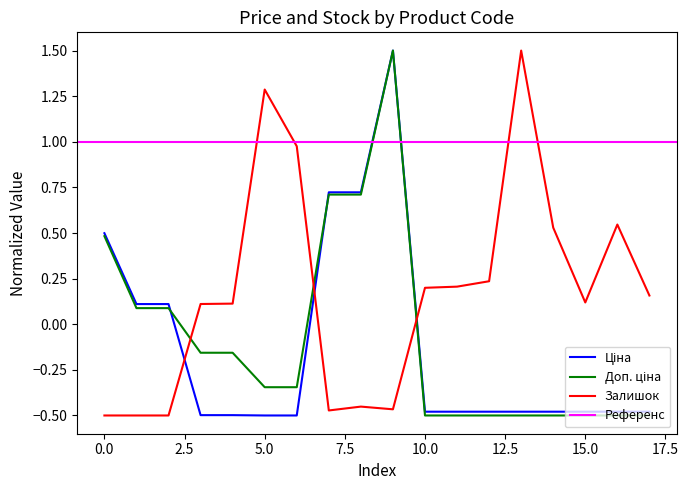

What is the maximum value for Залишок?

1.5